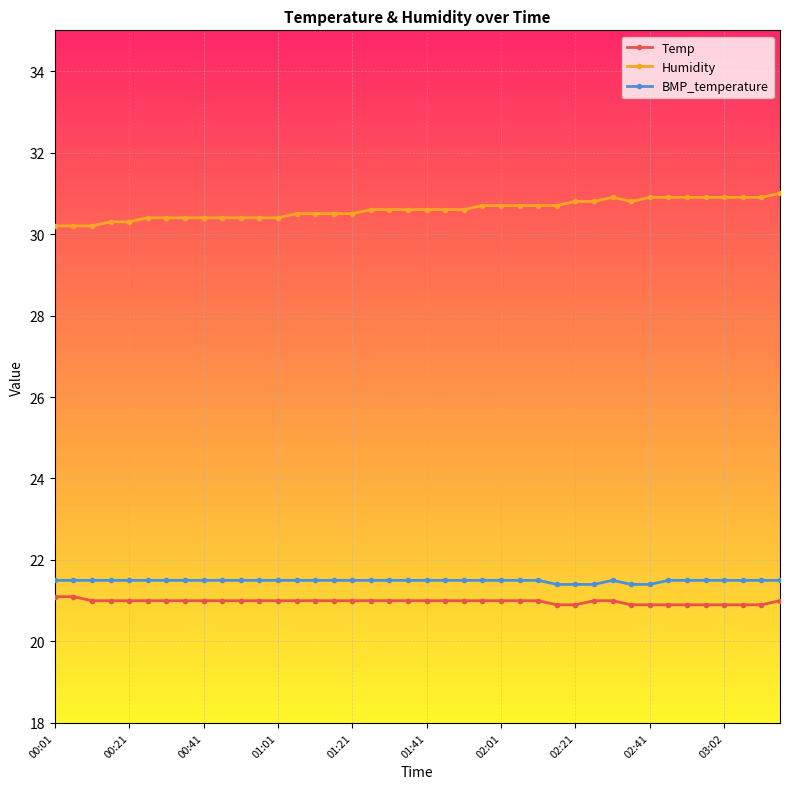

What is the value of the Temp point at the 8th from the left?

21.0